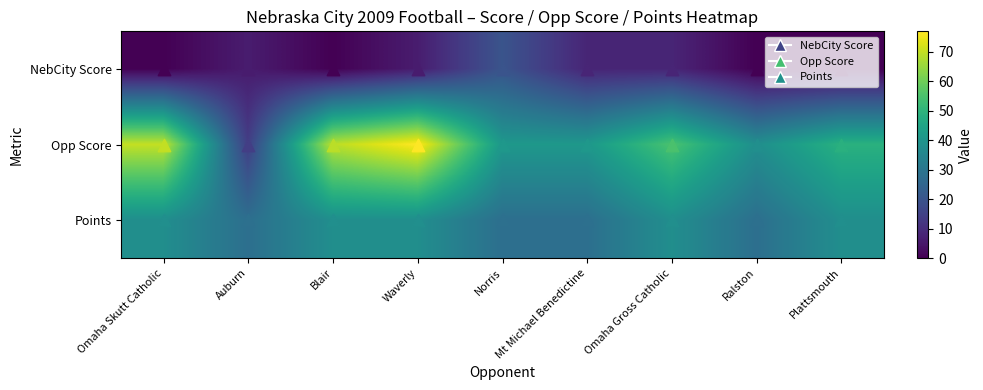

Reading left to right, transcribe all the data shown in this chart.

NebCity Score: Omaha Skutt Catholic=0	Auburn=6	Blair=0	Waverly=6	Norris=20	Mt Michael Benedictine=8	Omaha Gross Catholic=8	Ralston=0	Plattsmouth=0
Opp Score: Omaha Skutt Catholic=70	Auburn=14	Blair=69	Waverly=77	Norris=41	Mt Michael Benedictine=41	Omaha Gross Catholic=55	Ralston=38	Plattsmouth=49
Points: Omaha Skutt Catholic=38	Auburn=28	Blair=38	Waverly=38	Norris=28	Mt Michael Benedictine=28	Omaha Gross Catholic=38	Ralston=28	Plattsmouth=38